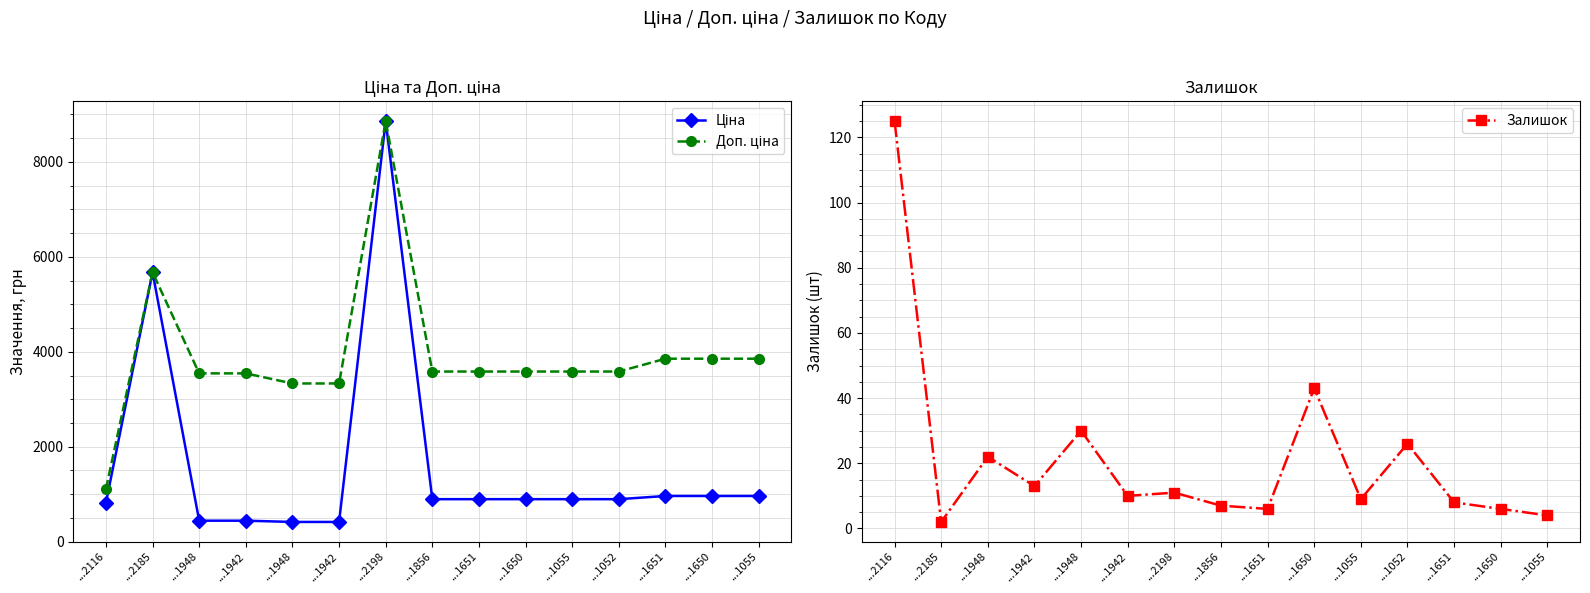

Where is Залишок nearest to the value 63?

...1650